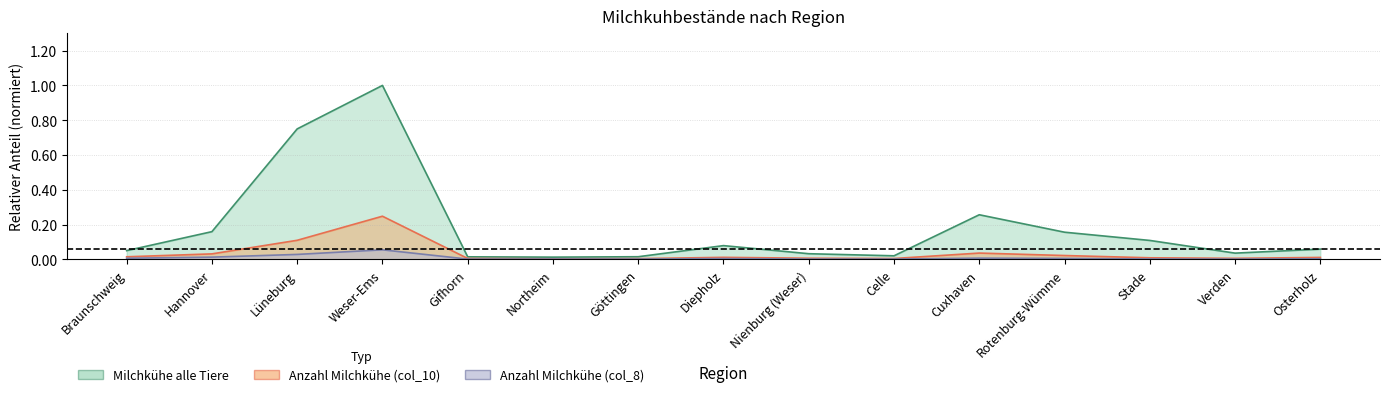

At which category does Anzahl Milchkühe Herdengröße (col_10) reach its first local valley?

Northeim